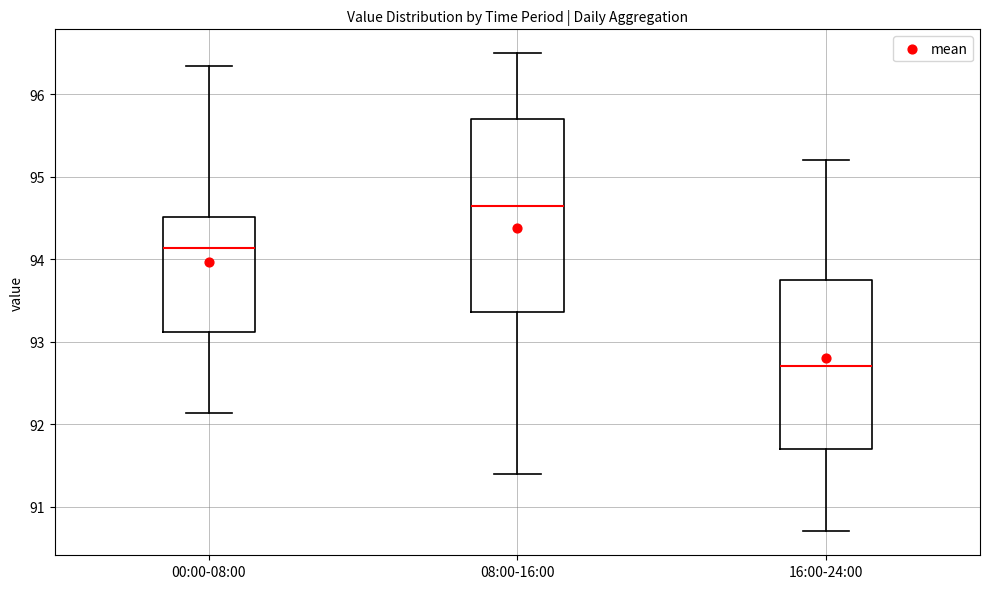

Reading left to right, read every box against the y-axis: the position of its median line, the range the box covers, and the ends of its whiskers. The values are not printed on the chart, so give them approximately, as read against the axis.

00:00-08:00: median 94.1, box 93.1 to 94.5, whiskers 92.1 to 96.3
08:00-16:00: median 94.7, box 93.4 to 95.7, whiskers 91.4 to 96.5
16:00-24:00: median 92.7, box 91.7 to 93.8, whiskers 90.7 to 95.2